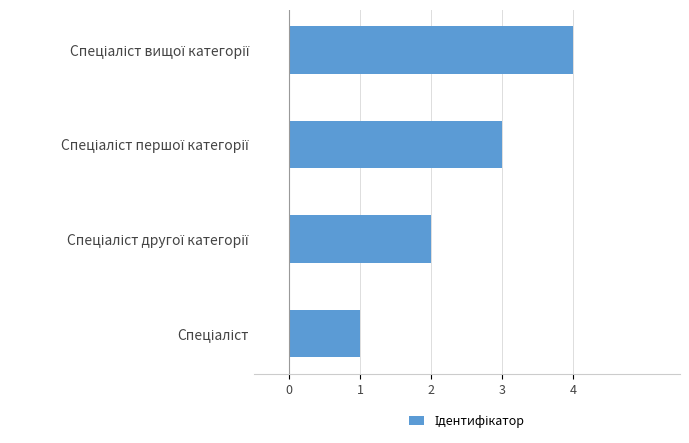

What is the sum of all values?

10